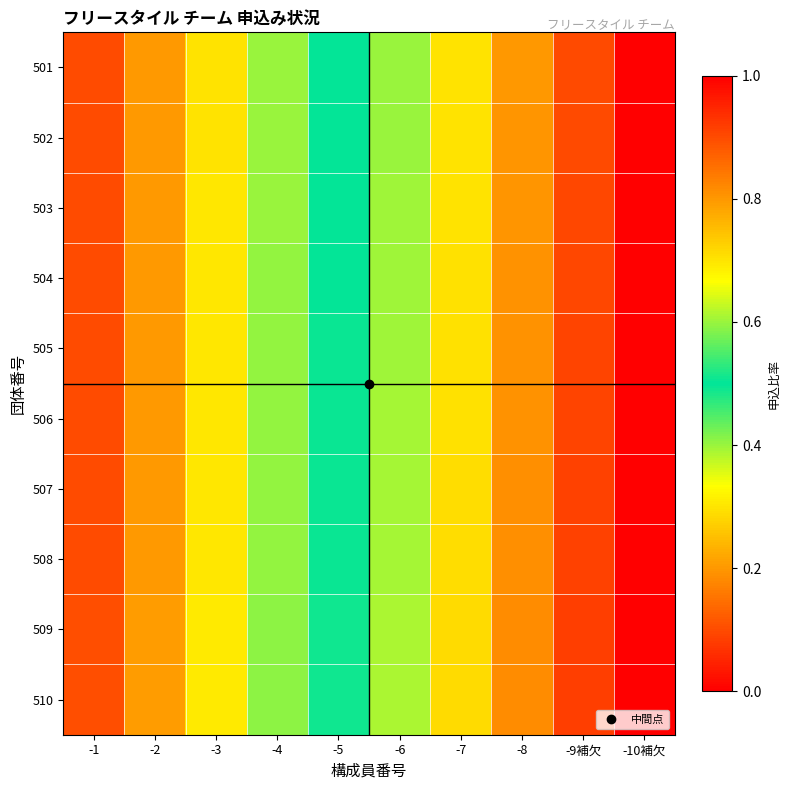

At how many categories does at least one series exceed 0?

10